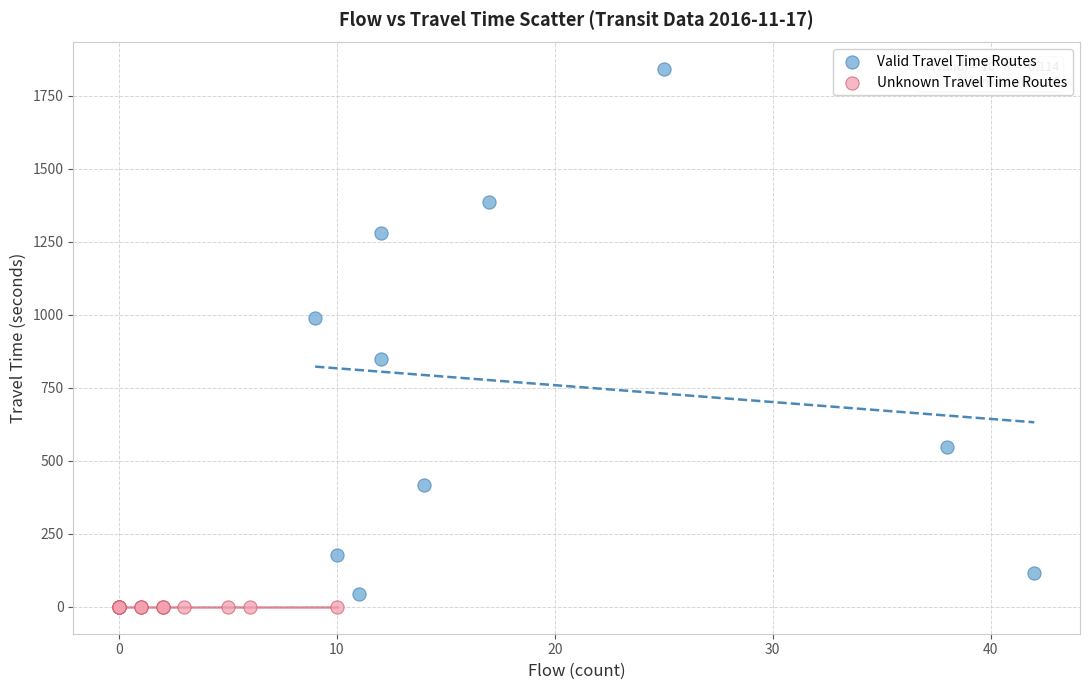

Which series contains the highest Y value?

Valid Travel Time Routes